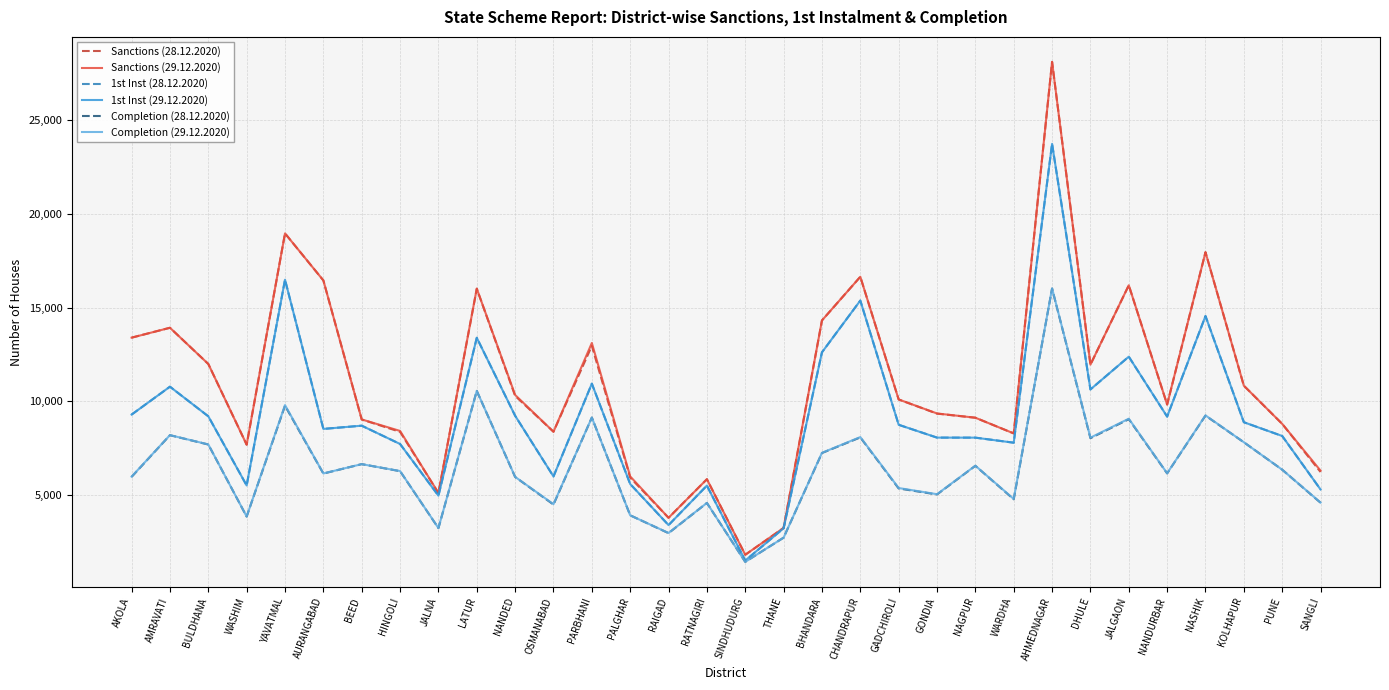

Is it true that Completion (29.12.2020) equals 3935 at PALGHAR?

True